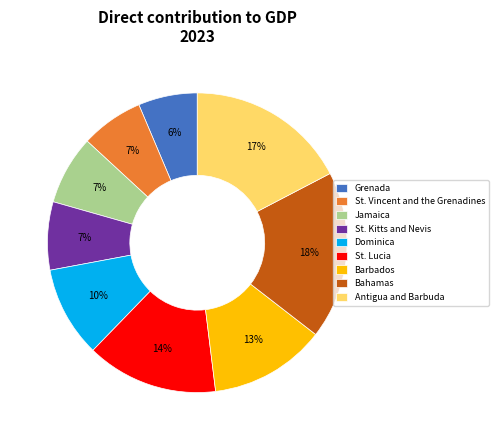

To the nearest percent, what is the difference between the largest and smallest slice percentages?

12%